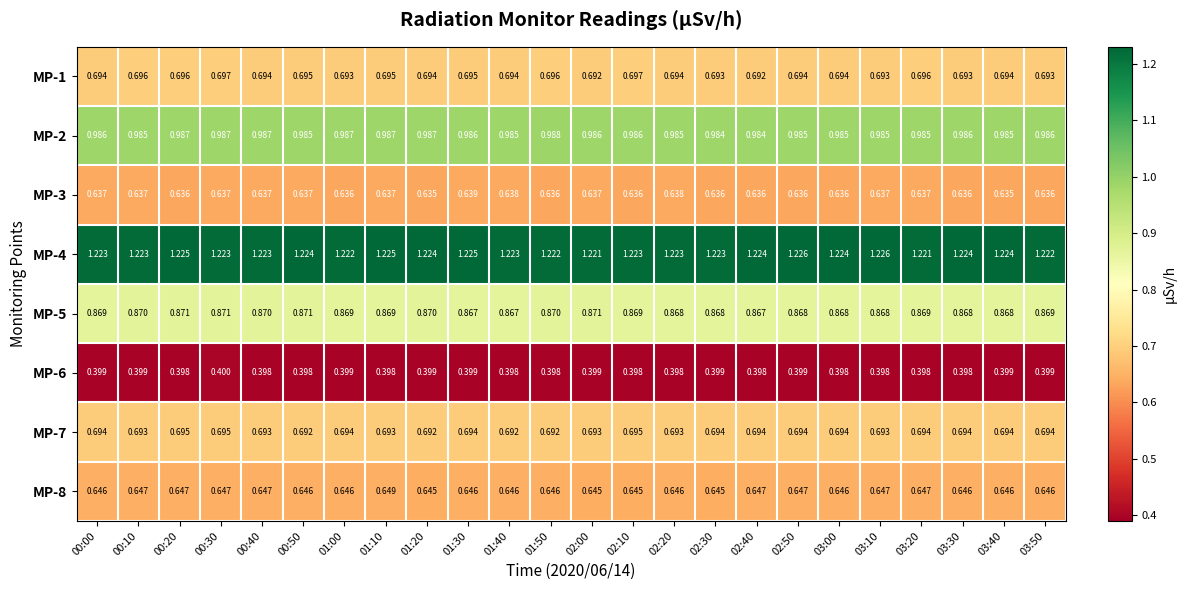

Is the value of MP-5 at 01:00 greater than the value of MP-8 at 03:30?

Yes